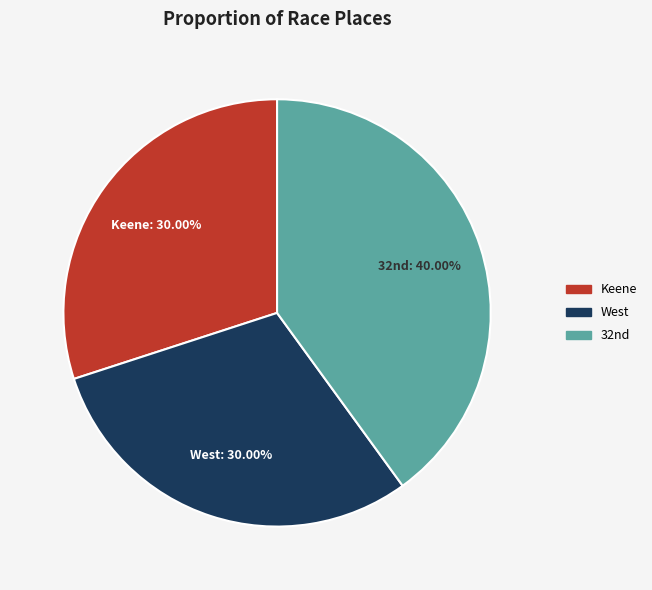

How many slices are in this pie chart?

3